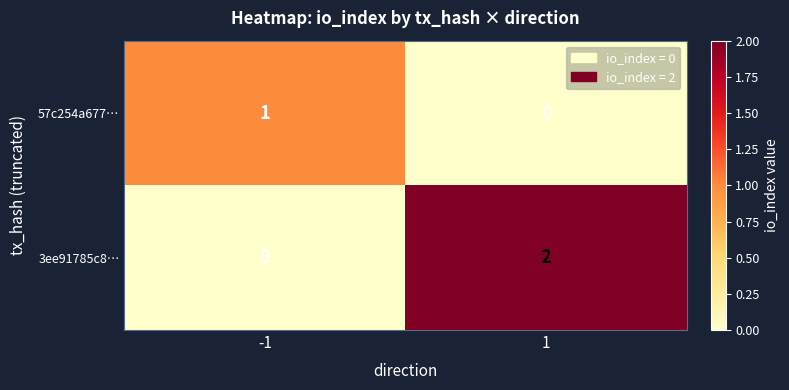

How many values in the 3ee91785c8… series are below 2?

1